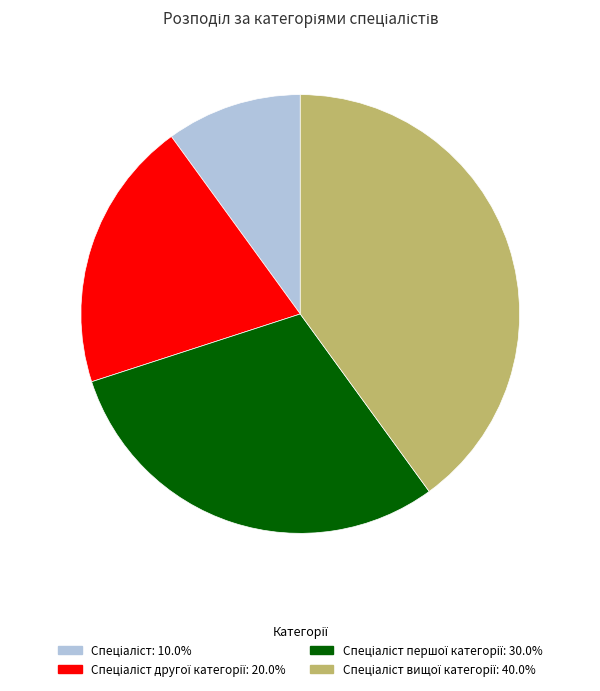

Does any single category account for the majority?

No